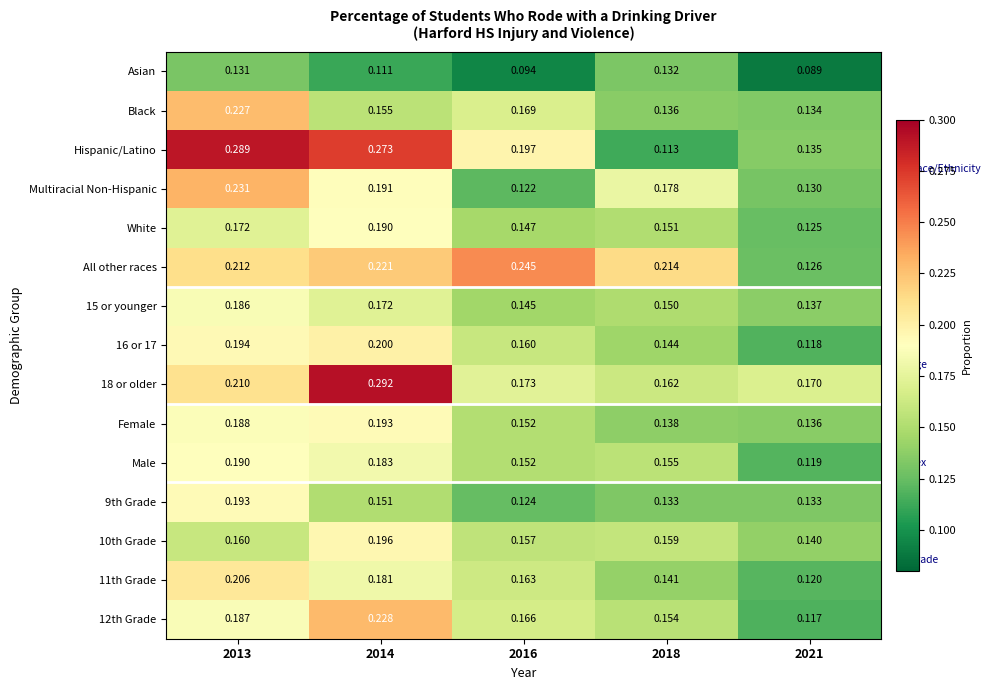

At how many categories does at least one series exceed 0?

5